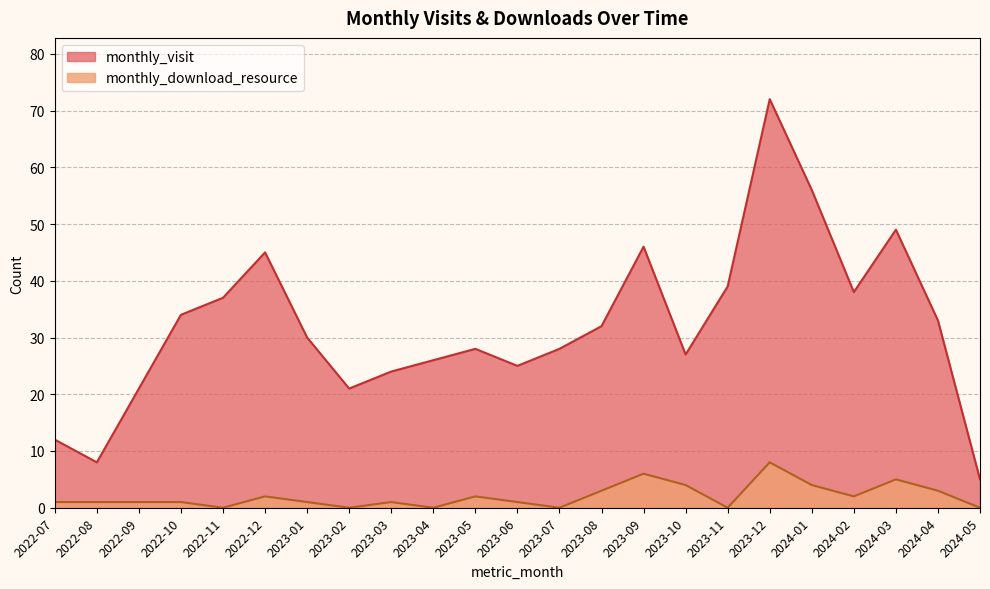

Rank the categories by monthly_visit value from lowest to highest.

2024-05, 2022-08, 2022-07, 2022-09, 2023-02, 2023-03, 2023-06, 2023-04, 2023-10, 2023-05, 2023-07, 2023-01, 2023-08, 2024-04, 2022-10, 2022-11, 2024-02, 2023-11, 2022-12, 2023-09, 2024-03, 2024-01, 2023-12